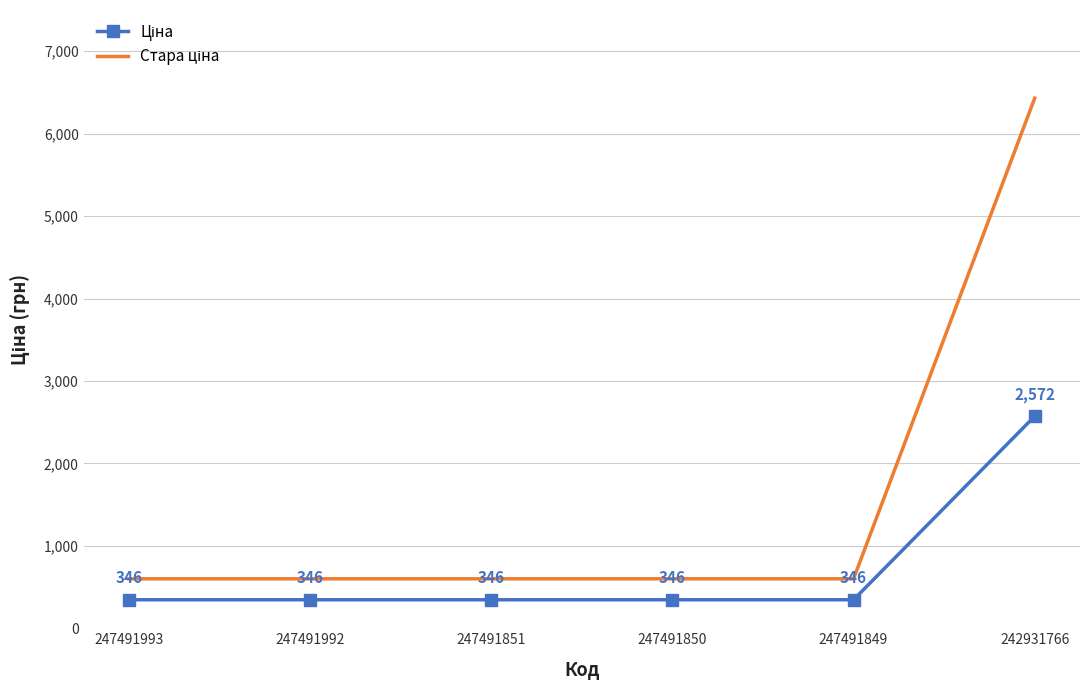

What is the greatest value displayed?

6430.1